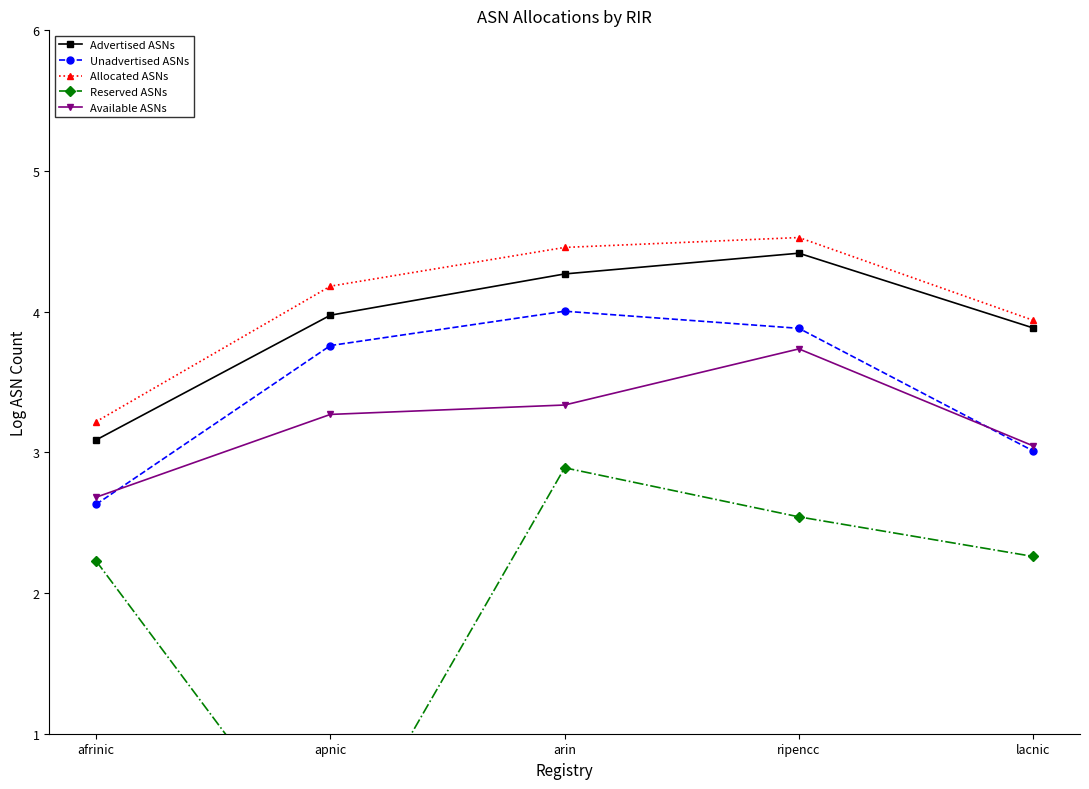

What is the label of the 3rd point from the left?

arin